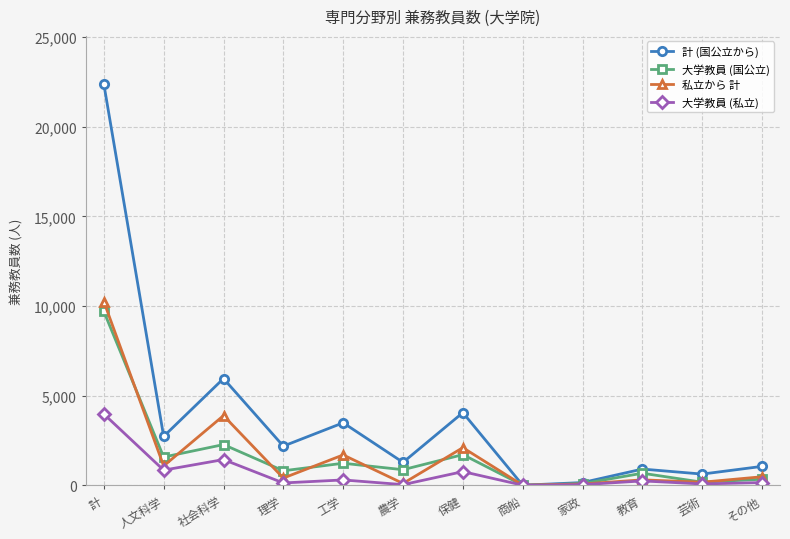

How many positive values does the 計 (国公立から) series have?

11